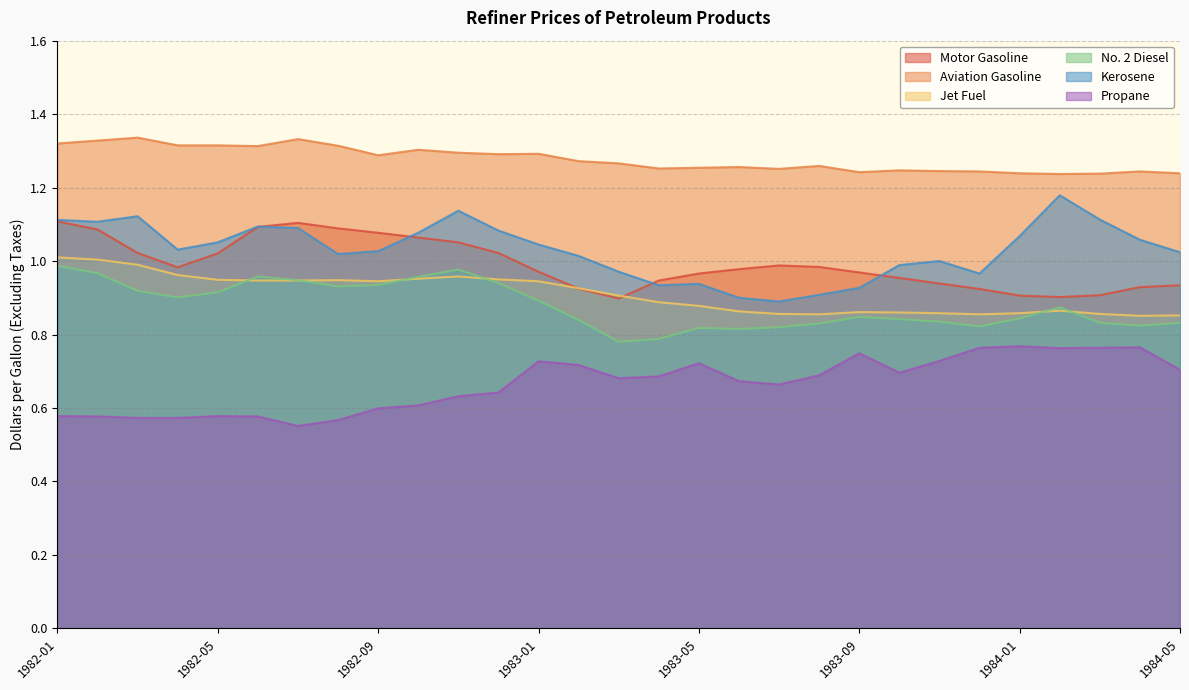

Which series changed the most between 1983-01 and 1984-04?

Jet Fuel